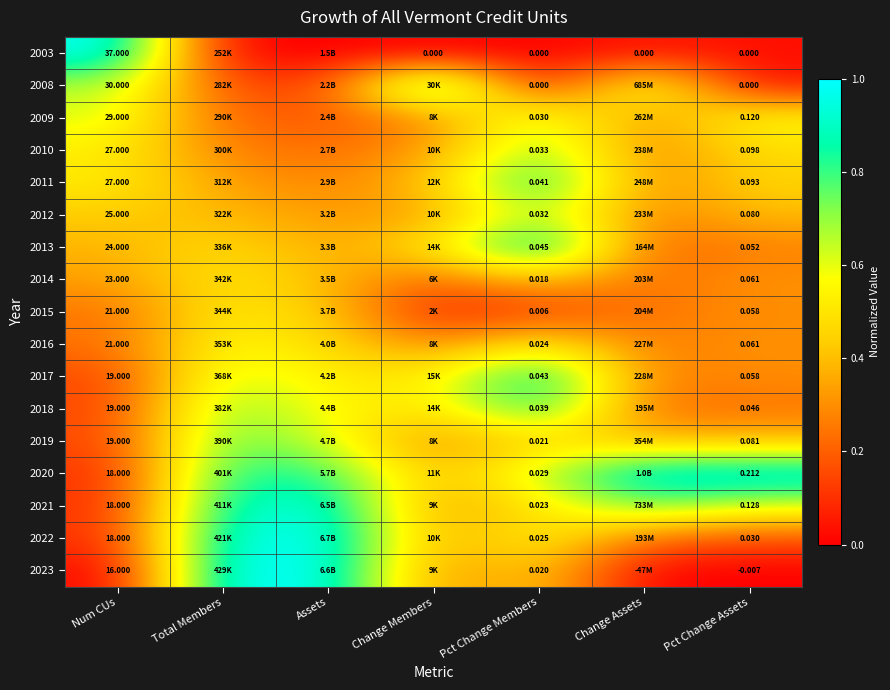

What is the sum of all 2023 values?

2.7